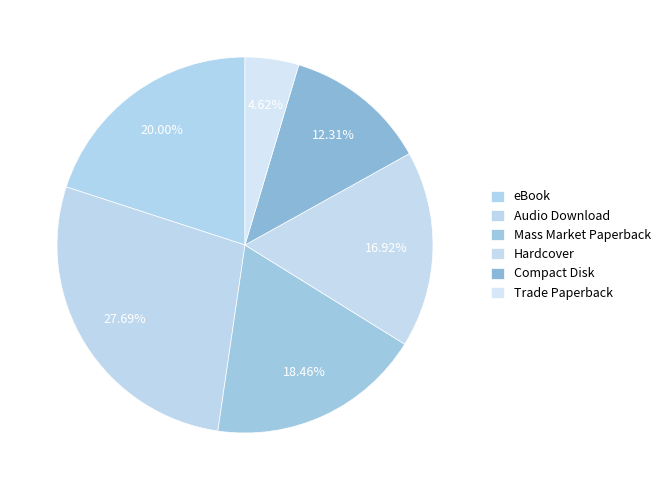

Is the sum of Compact Disk and eBook greater than half?

No